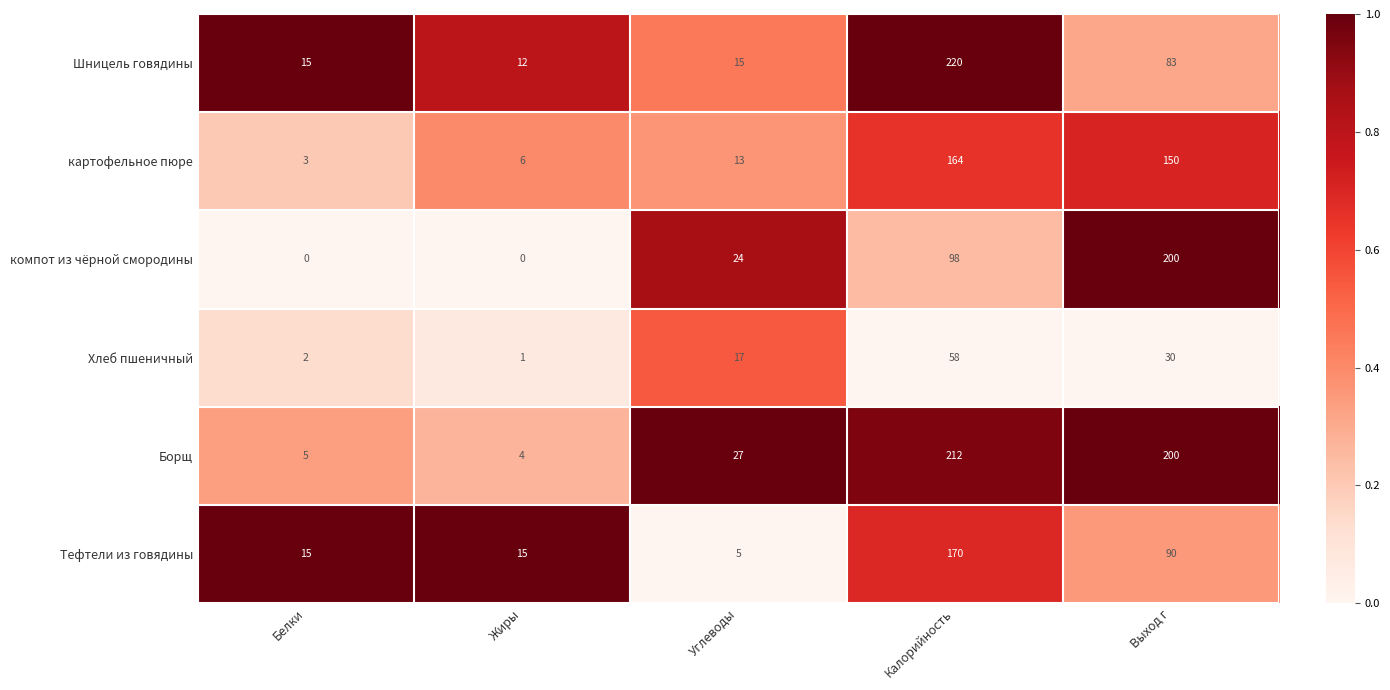

At how many categories does at least one series exceed 0?

5